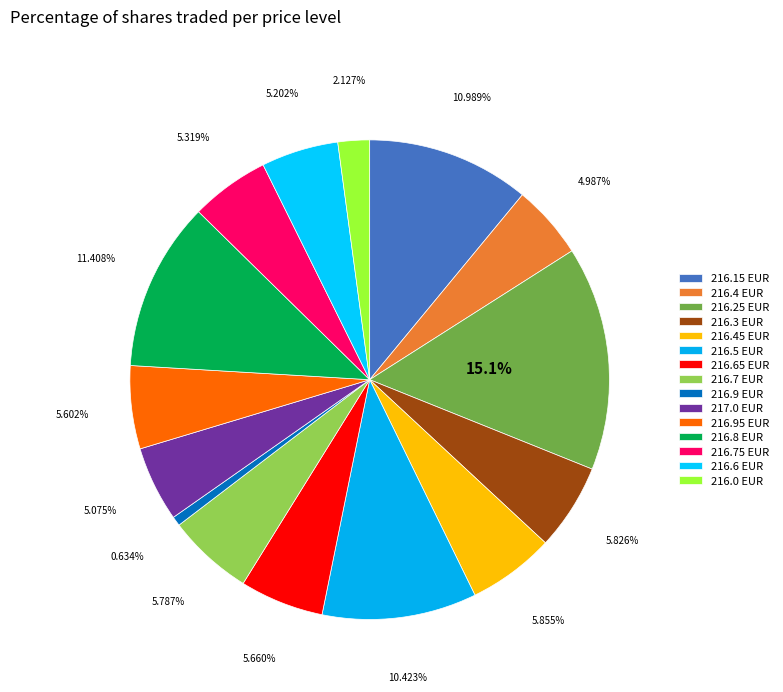

To the nearest percent, what is the difference between the largest and smallest slice percentages?

14%